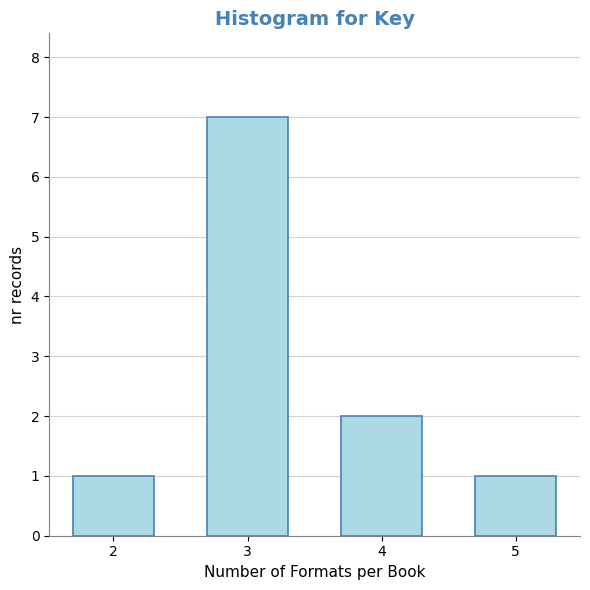

Reading right to left, extract all data points from this chart.

1	2	7	1